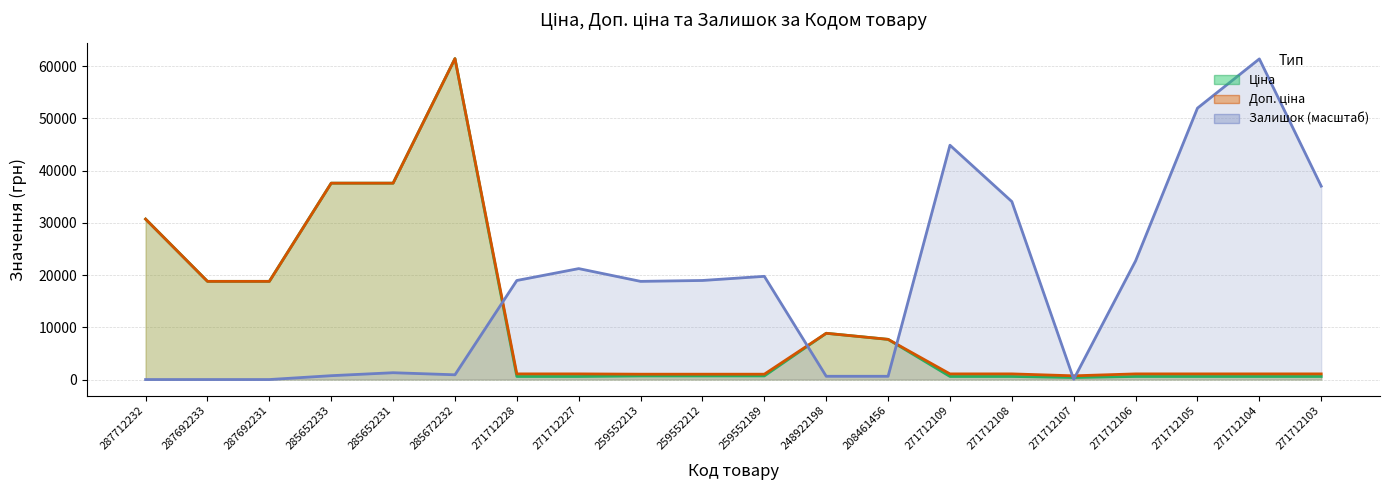

Is it true that Доп. ціна equals 465.1 at 271712228?

False